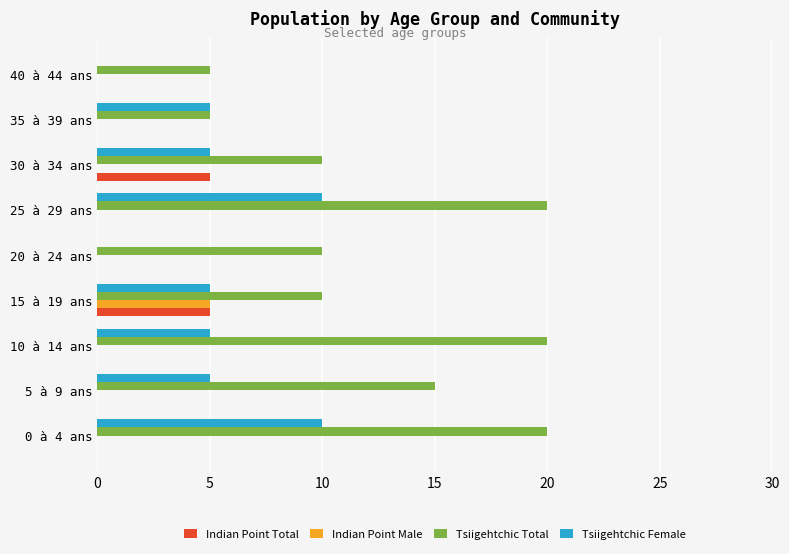

Count the Tsiigehtchic Female values in the range 5 to 6.

5